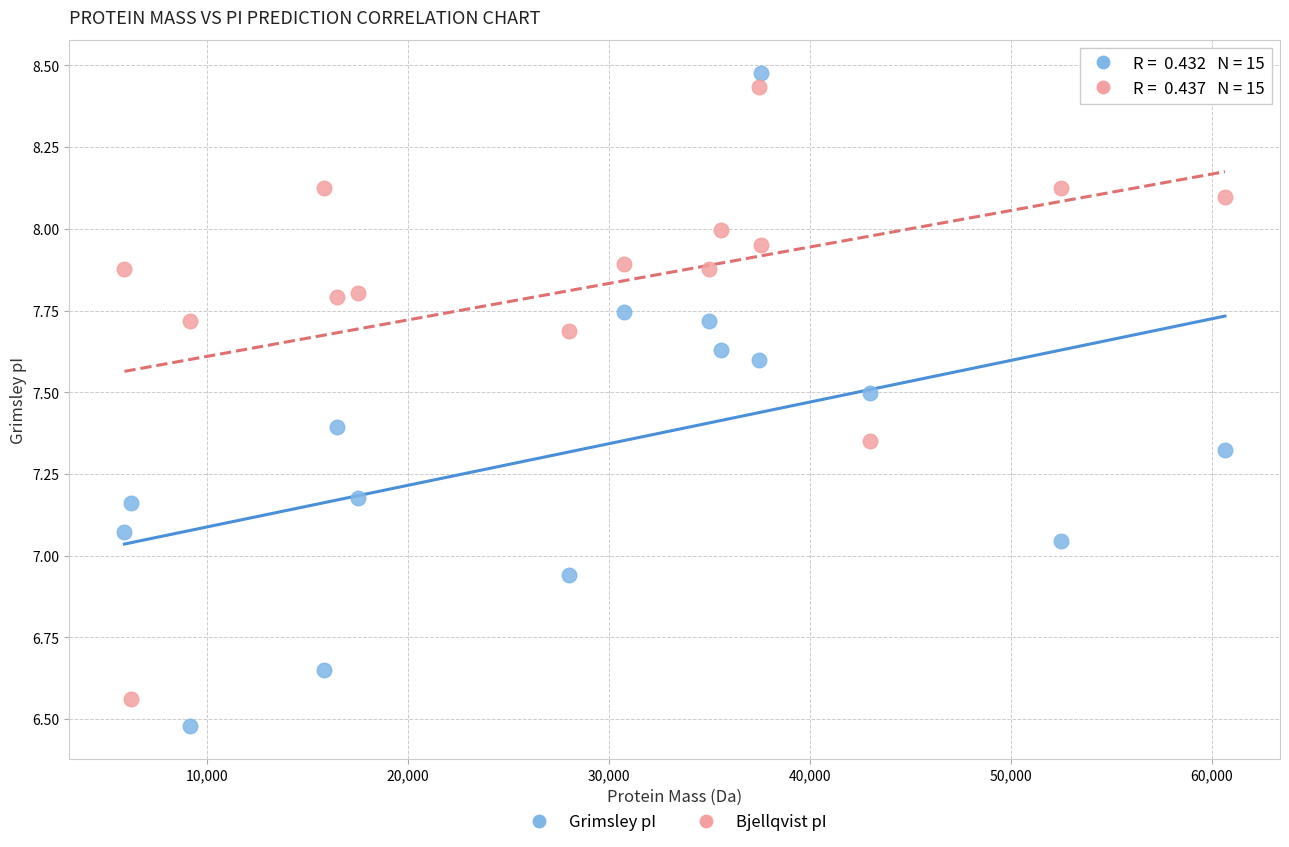

Which series contains the lowest Y value?

Grimsley pI